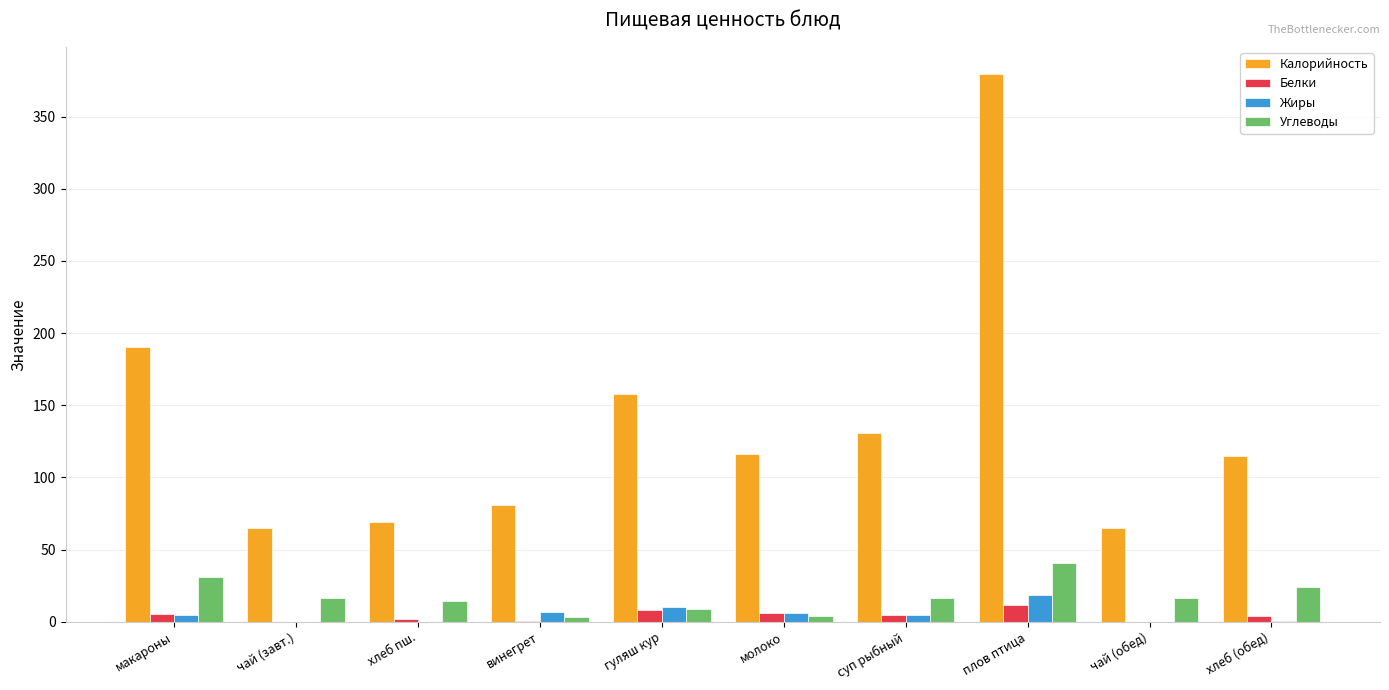

What is the spread (max minus min) of values at винегрет?

80.5